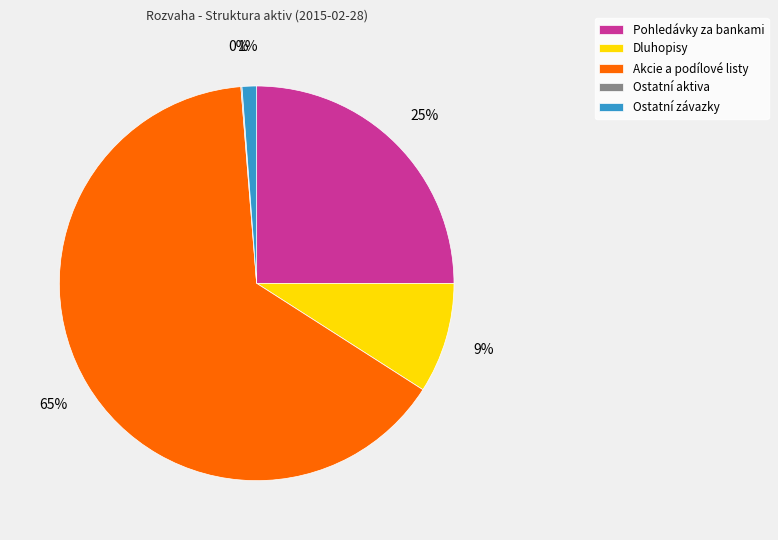

To the nearest percent, what percentage of the pie is Akcie a podílové listy?

65%